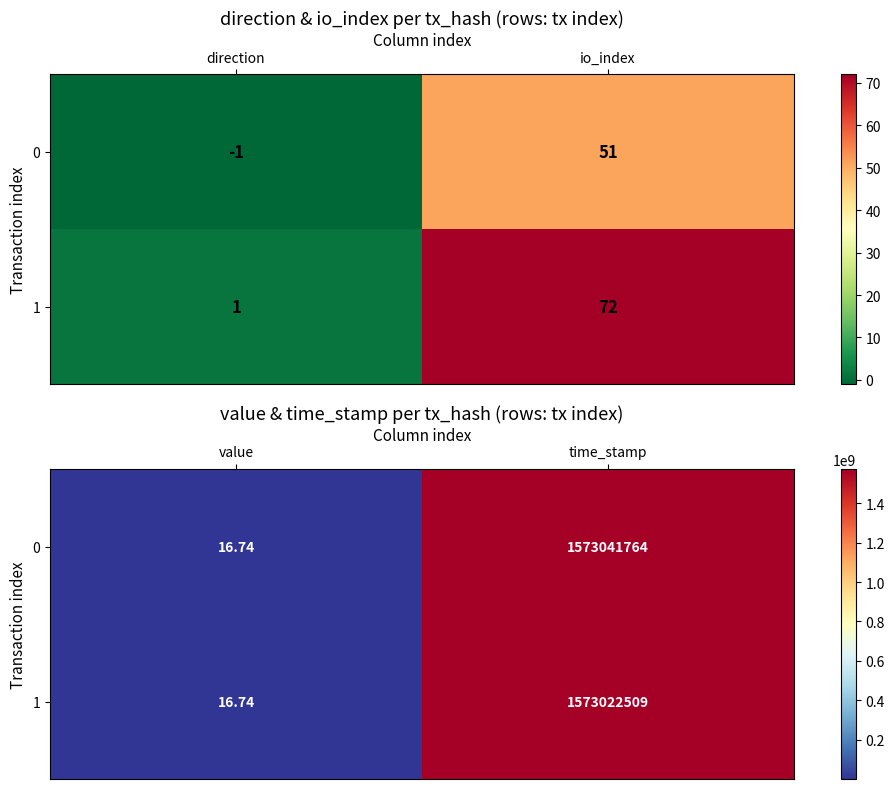

Rank the series by their maximum value, from lowest to highest.

1, 0